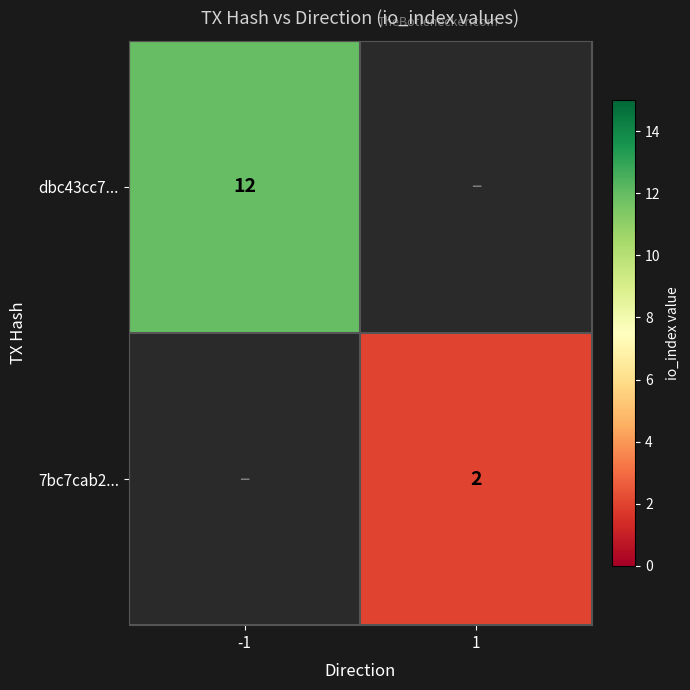

The value of dbc43cc7... at -1 is 2.6. True or false?

False